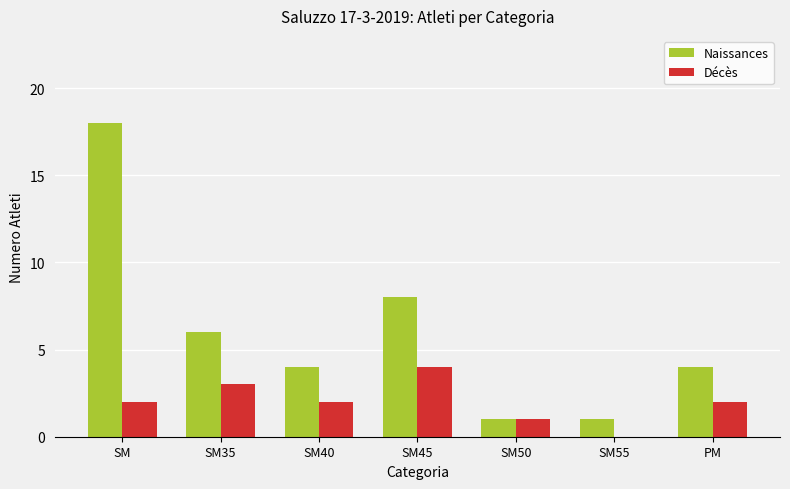

What are all the series names shown in the legend?

Naissances, Décès